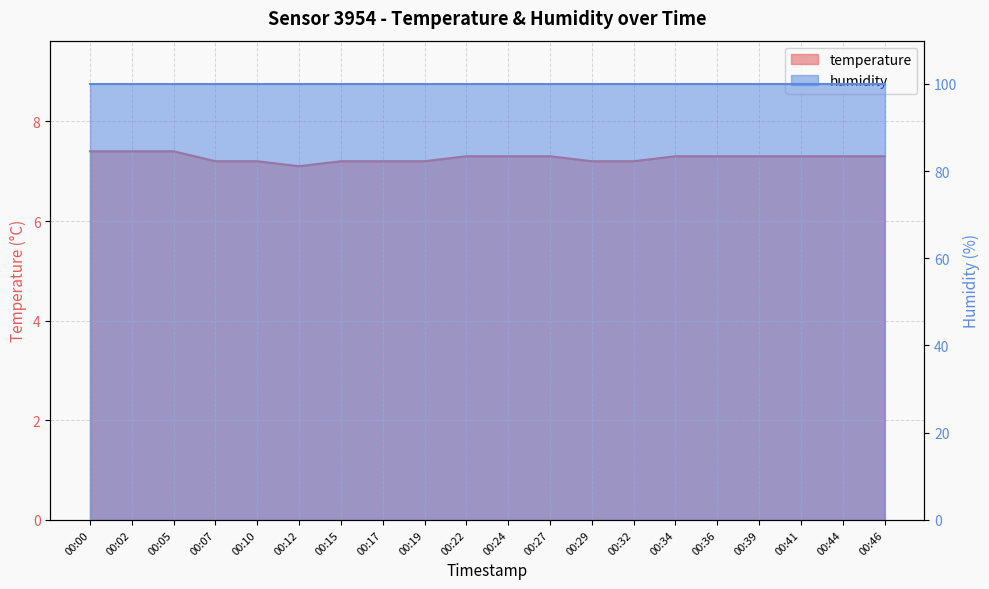

Is it true that the value at 00:10 is 9.9?

False